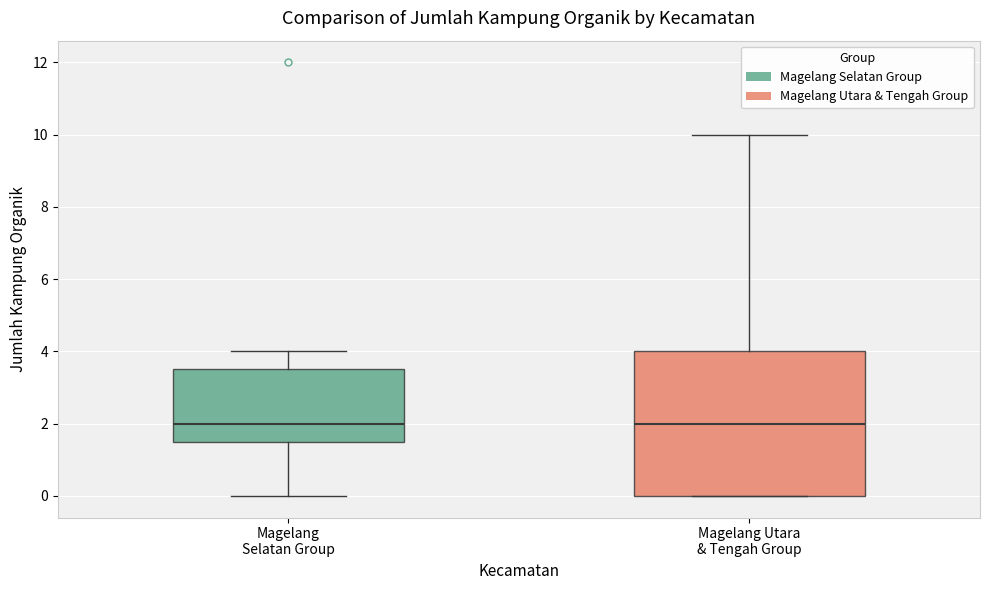

Where does the upper whisker of the box for Magelang Utara & Tengah Group end on the y-axis? The values are not printed on the chart, so give them approximately, as read against the axis.

10.0